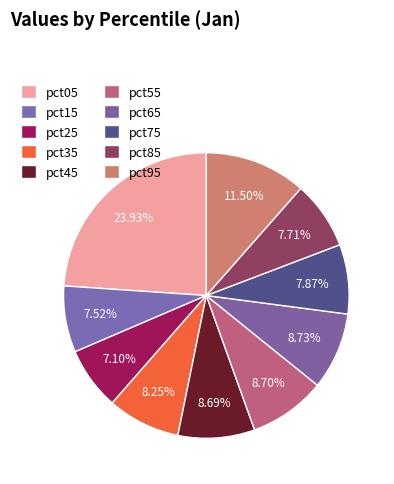

Do pct15 and pct45 together represent more than half of the pie?

No